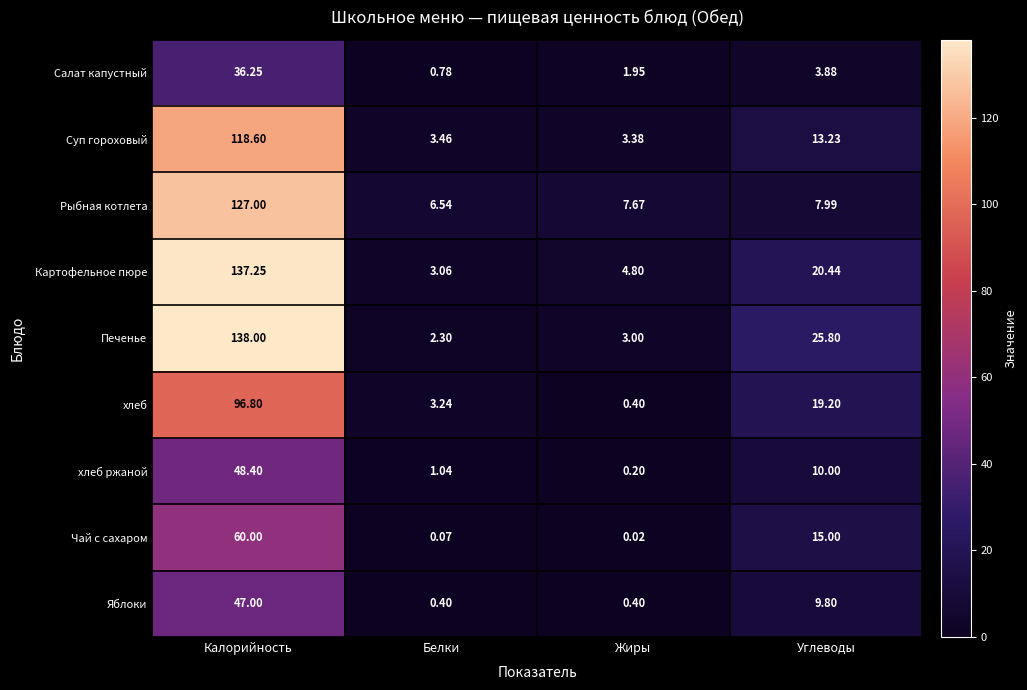

Which label corresponds to the largest value in the chart?

Калорийность